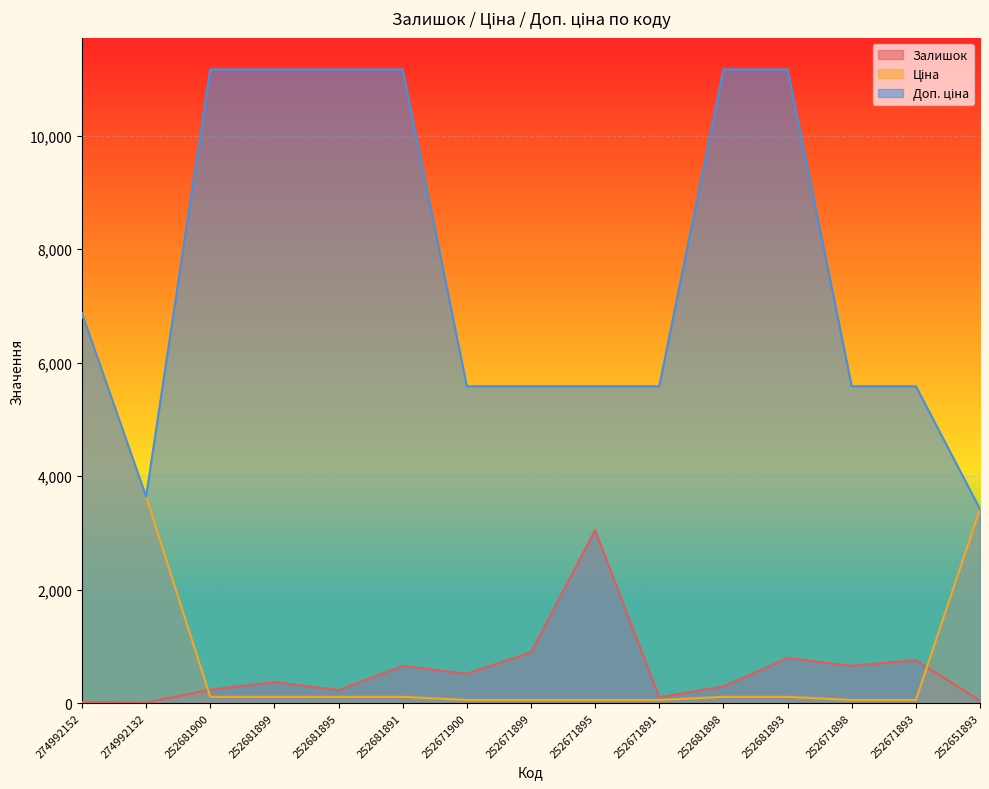

Which series has the largest range (max minus min)?

Доп. ціна